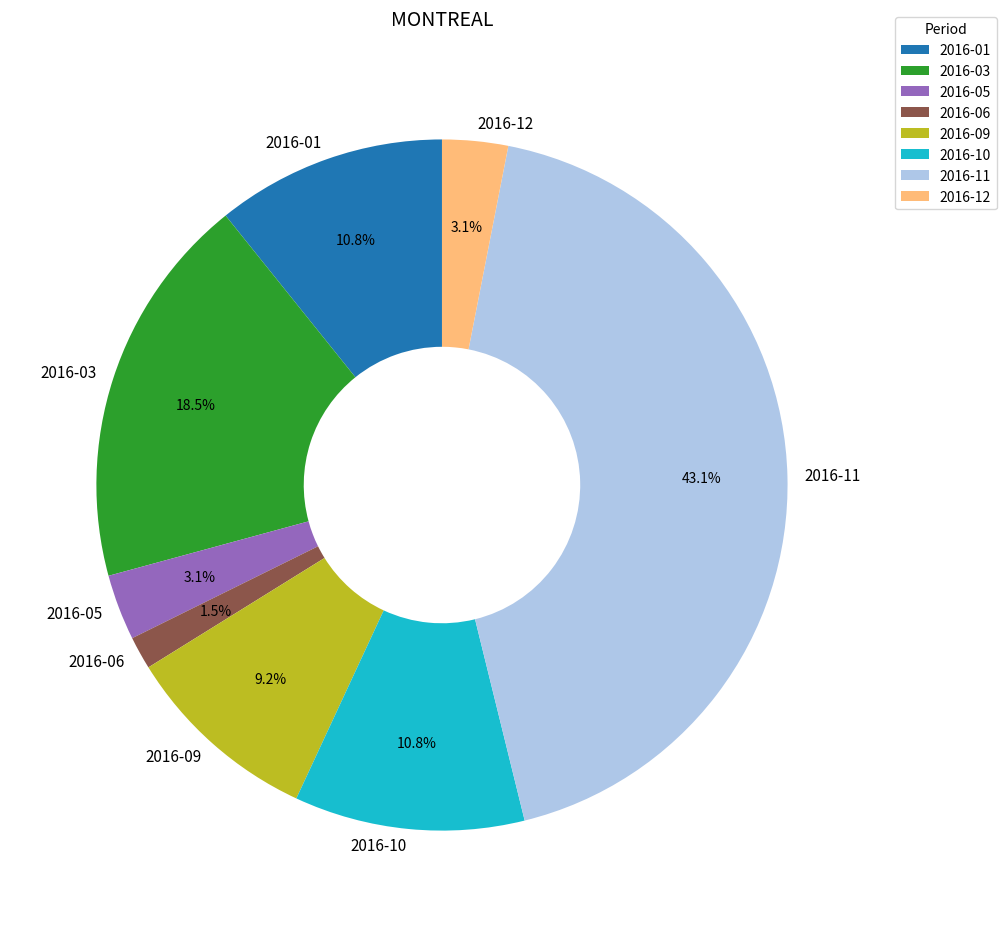

How many slices are in this pie chart?

8